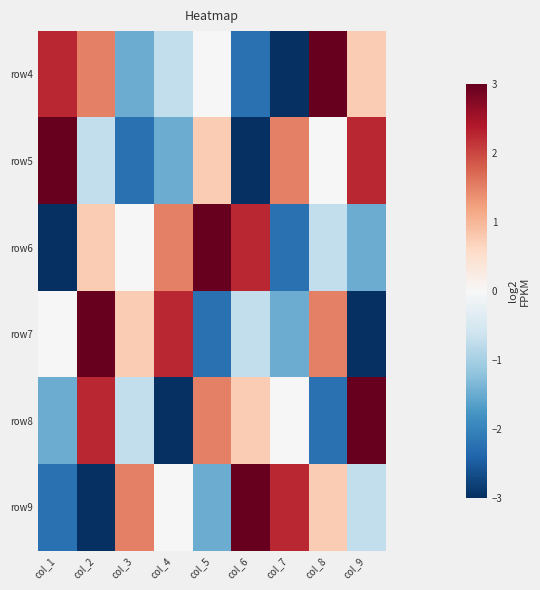

What is the total value across all series at col_8?

2.2